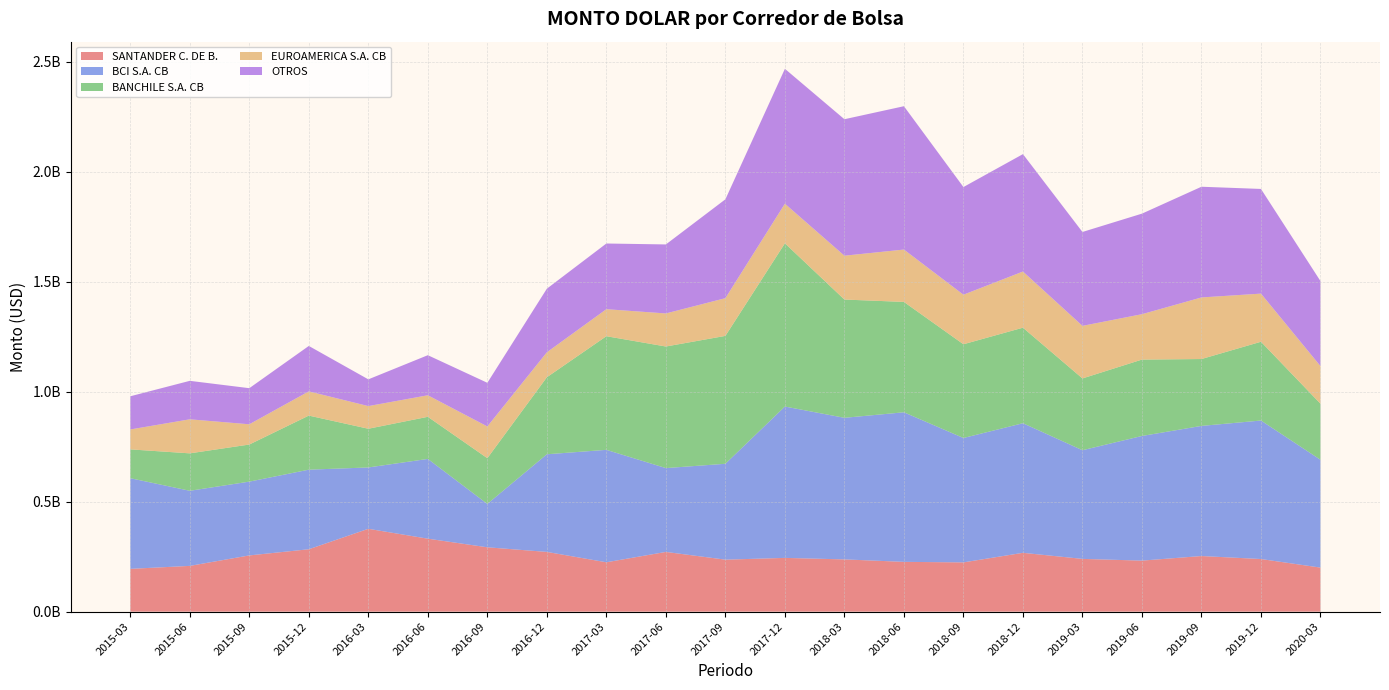

Reading left to right, transcribe all the data shown in this chart.

SANTANDER C. DE B.: 194624392.4	208127554.2	255742375.1	283763227.3	376771308.4	331841665.1	292672040.5	271682386.8	224530900.4	271634171.9	236468413.8	244498227.0	237623520.2	226478138.4	224039102.9	267562734.9	239958657.7	232108697.6	252962780.9	239301494.6	200343566.8
BCI S.A. CB: 412279367.2	341567591.2	335570390.2	361917553.3	278992021.0	362741078.9	197240691.4	444025665.7	511305912.7	381239333.0	436018936.4	688282419.8	643917859.8	680148462.1	565718488.7	589333183.0	494176655.4	566828324.2	591751702.9	629855915.2	490301088.2
BANCHILE S.A. CB: 131047327.5	170185528.4	168660380.6	245922563.5	175996801.3	191463351.9	207939534.9	350222434.6	516710159.2	552854743.5	581537471.1	742202075.9	537736480.0	501875457.6	426197232.9	434409924.9	326421389.4	347321735.7	304067272.6	358176605.5	254938330.0
EUROAMERICA S.A. CB: 90529359.6	154786815.2	92073957.5	110092736.0	103013730.8	97924112.4	144322237.0	113443656.6	122858807.8	150319042.8	171502504.2	180031652.8	199366568.5	238084062.4	225317338.5	255285243.3	239066820.4	206395180.0	280077545.8	218893452.9	170926838.5
OTROS: 150930964.6	174954935.9	164170500.3	206593426.5	121599137.6	182255582.1	198537715.1	289247025.4	298714670.5	313819952.5	449572765.0	613487135.2	620581984.8	651812365.0	489582746.2	533941619.9	426939024.6	457290478.1	503404693.2	475980395.3	386645669.5